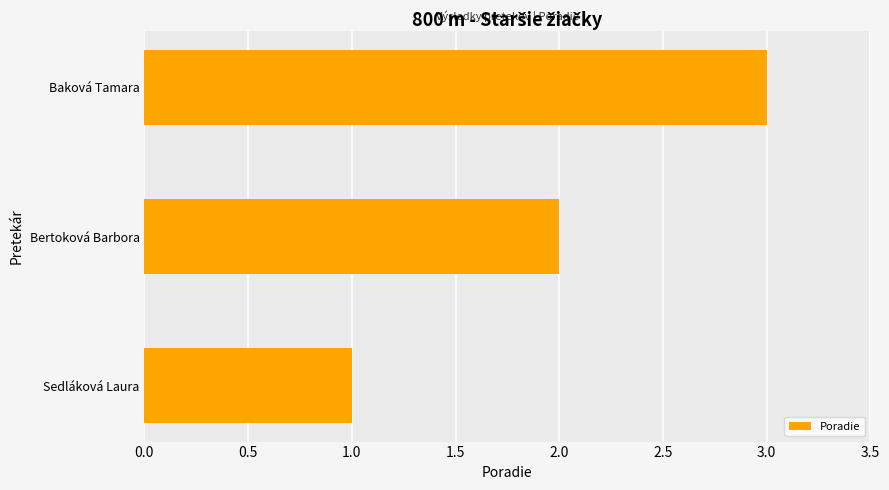

How many series are shown in this chart?

1